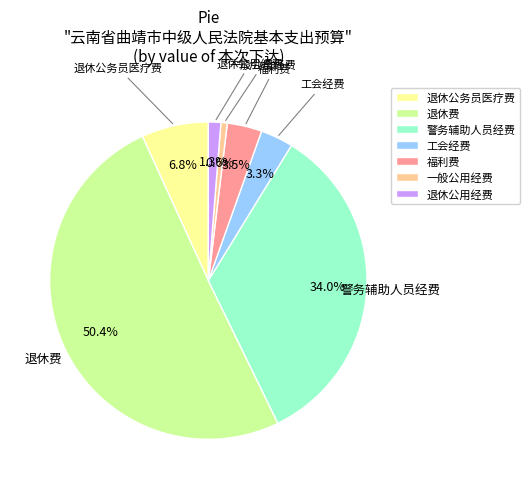

How many slices are in this pie chart?

7